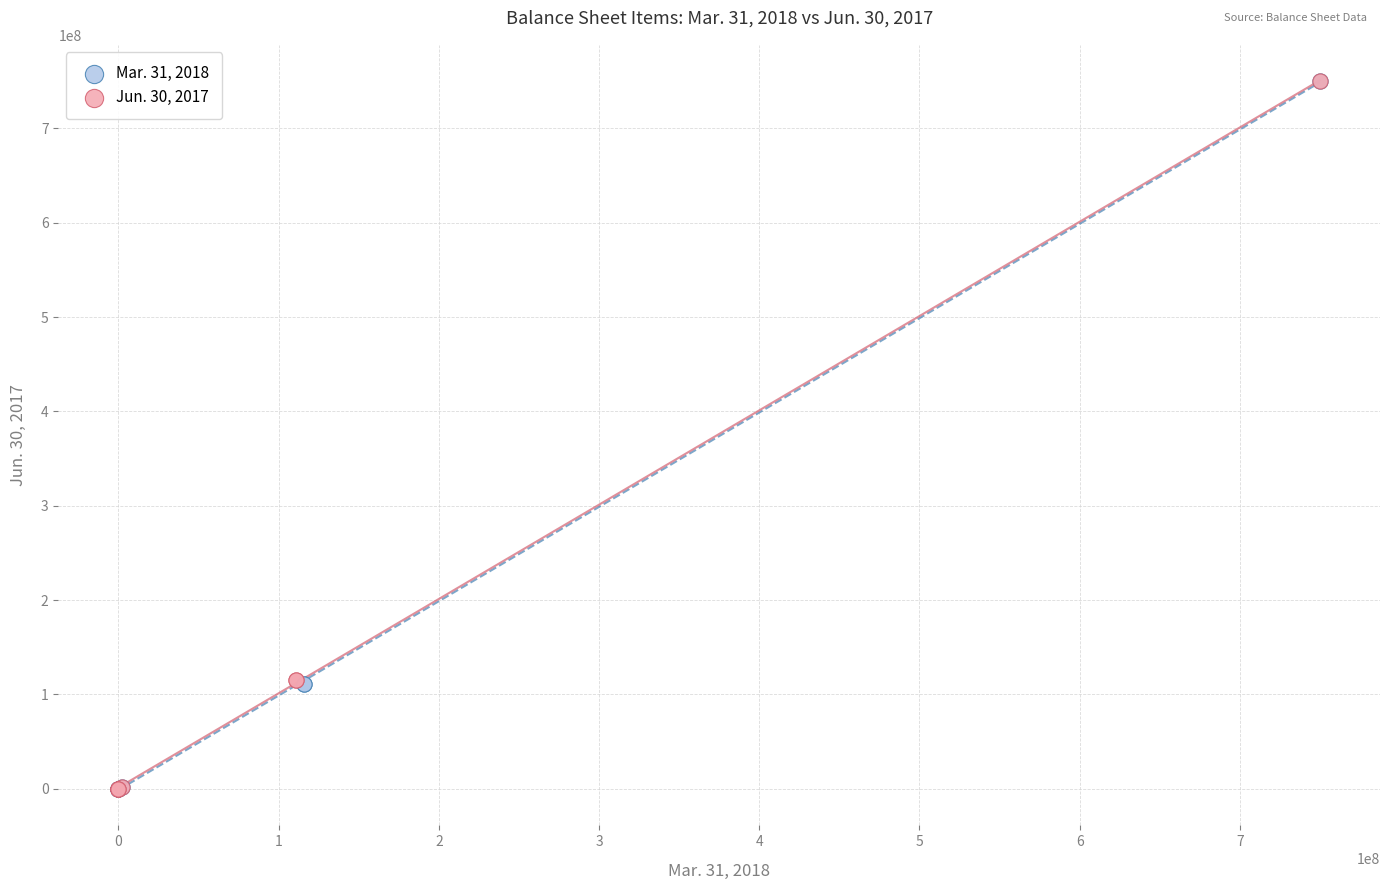

What are all the series names shown in the legend?

Mar. 31, 2018, Jun. 30, 2017